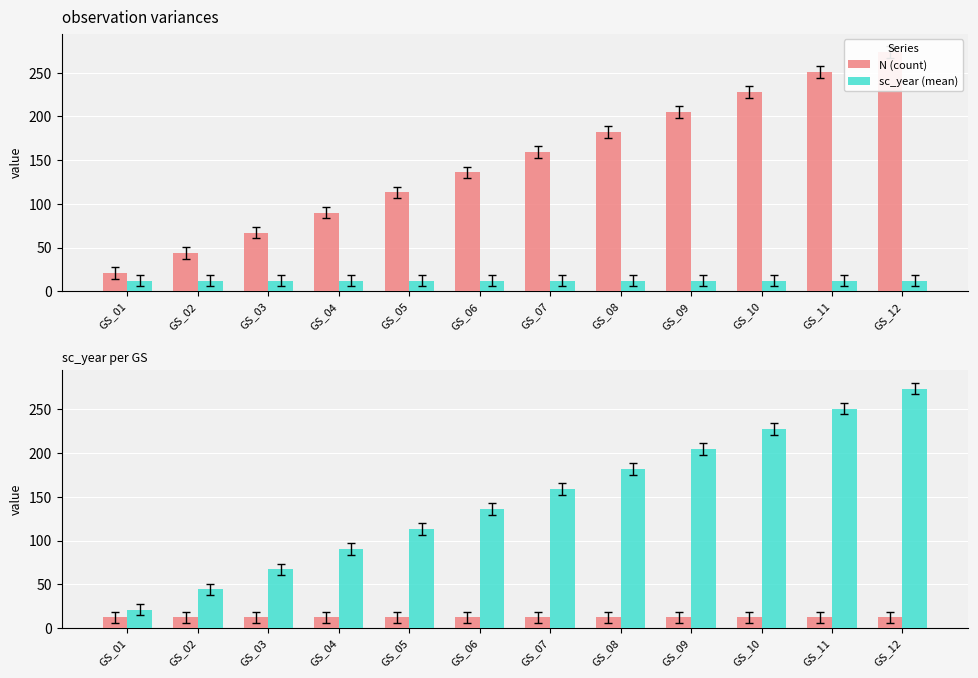

List the labels in order of sc_year (mean) value, smallest first.

GS_01, GS_02, GS_03, GS_04, GS_05, GS_06, GS_07, GS_08, GS_09, GS_10, GS_11, GS_12